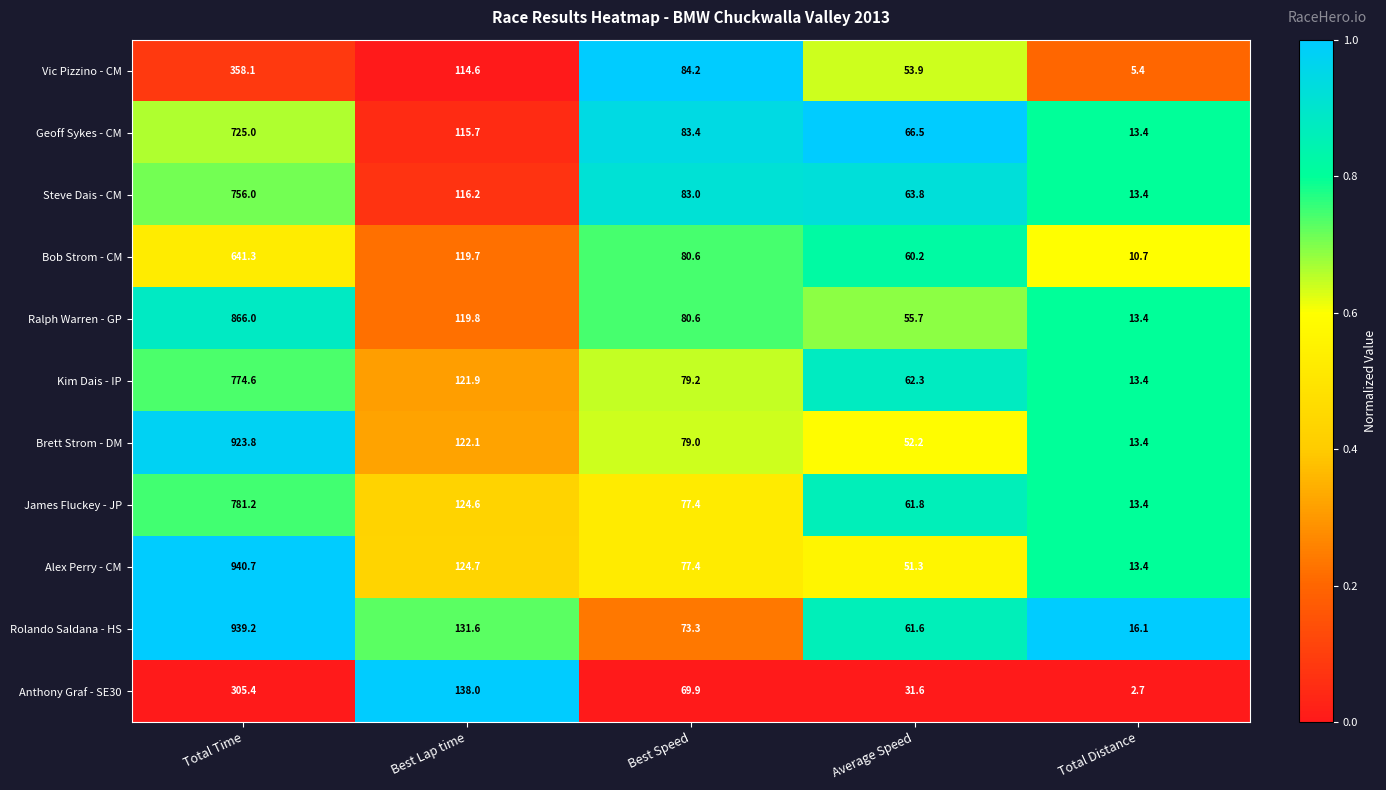

What is the maximum value for Rolando Saldana - HS?

939.2